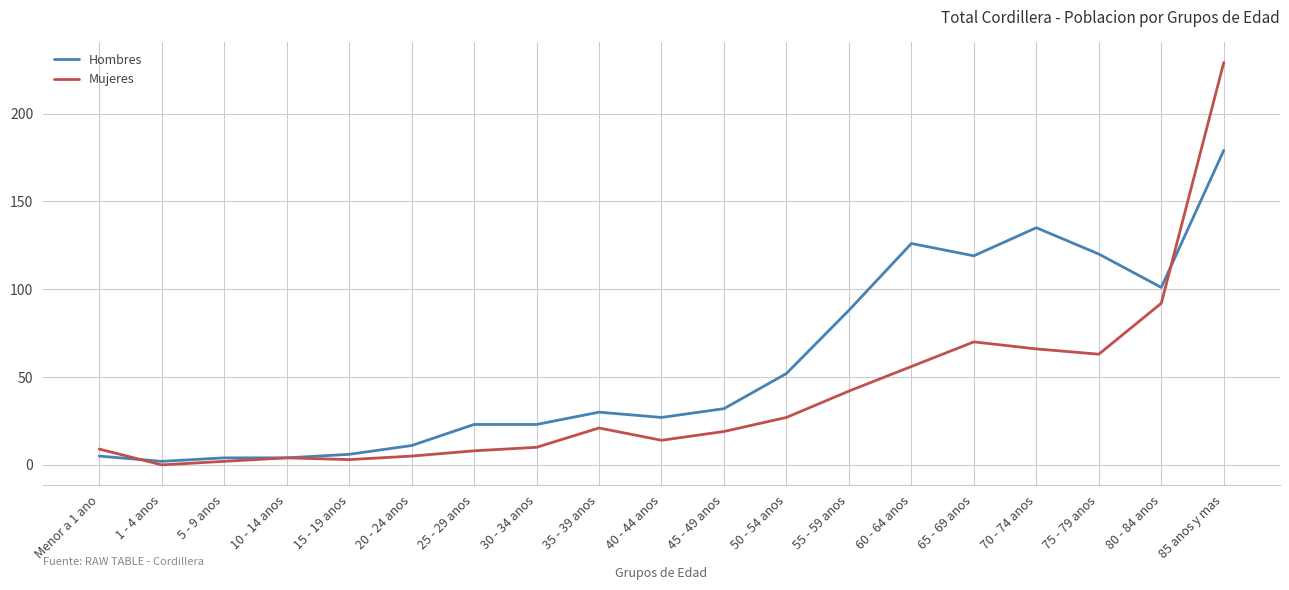

Which series has the largest range (max minus min)?

Mujeres